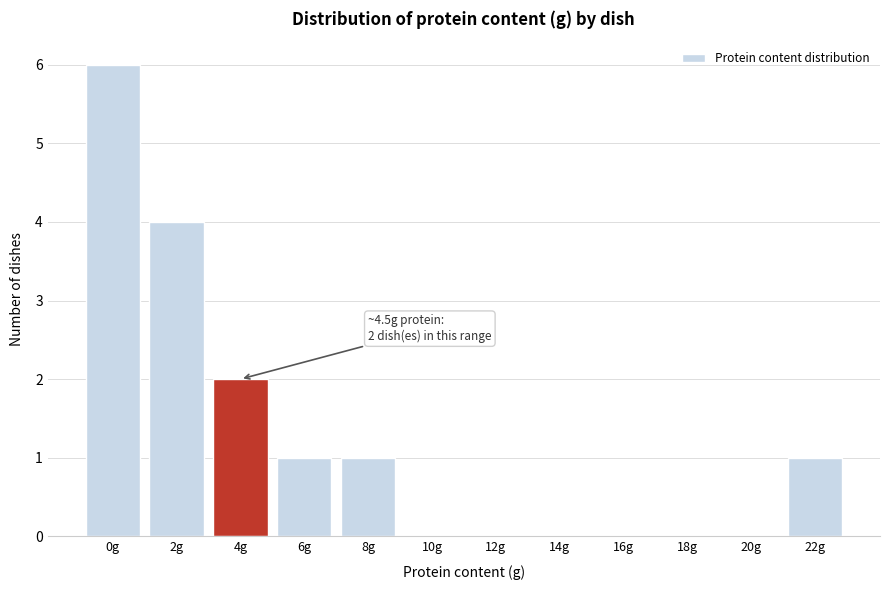

Reading right to left, extract all data points from this chart.

22g=1	20g=0	18g=0	16g=0	14g=0	12g=0	10g=0	8g=1	6g=1	4g=2	2g=4	0g=6